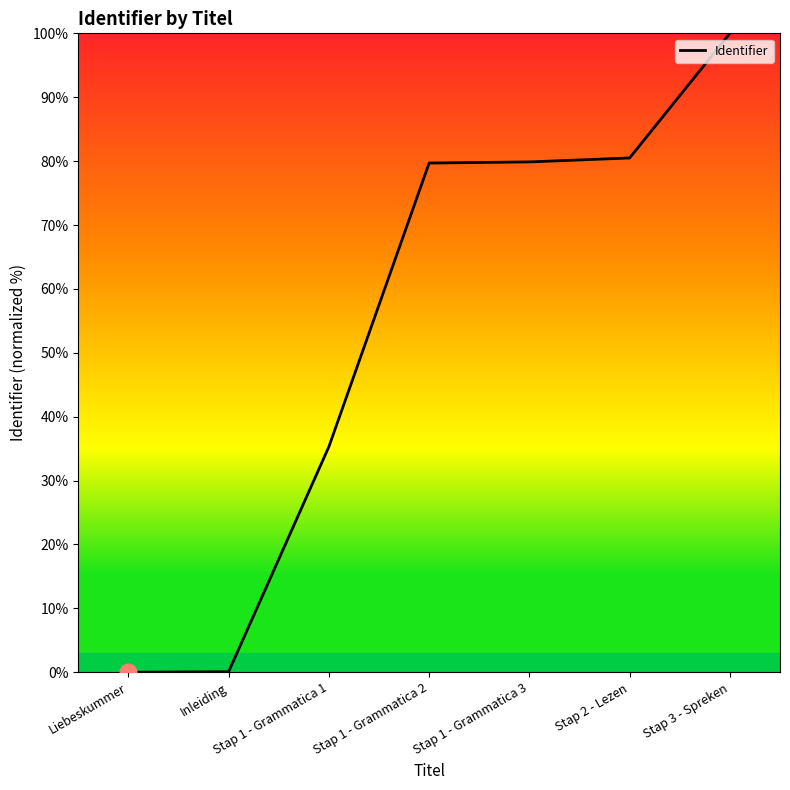

Which has a higher value, Stap 3 - Spreken or Stap 1 - Grammatica 1?

Stap 3 - Spreken